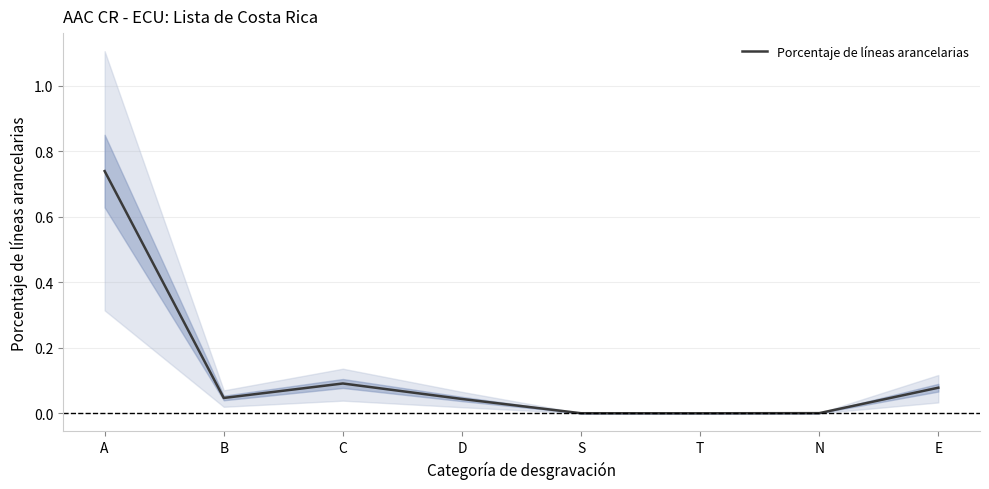

Rank the categories by value from lowest to highest.

T, S, N, D, B, E, C, A